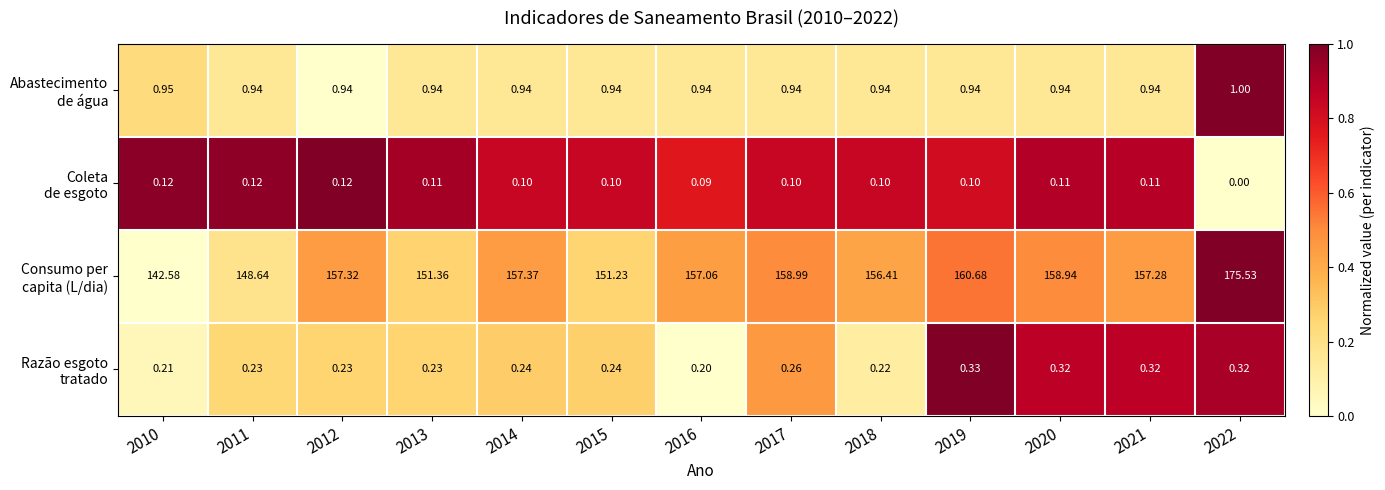

Count the number of data series in this chart.

4